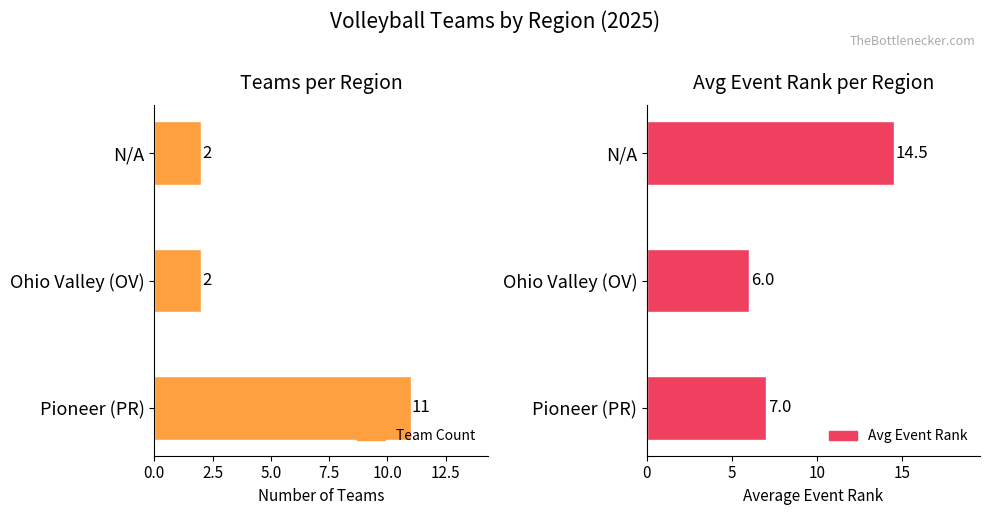

At how many categories does at least one series exceed 4?

3